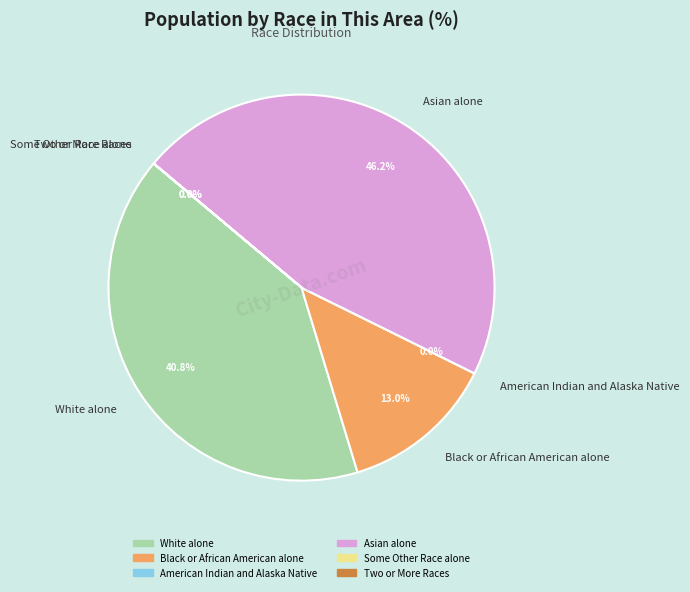

Which slice is the largest?

Asian alone